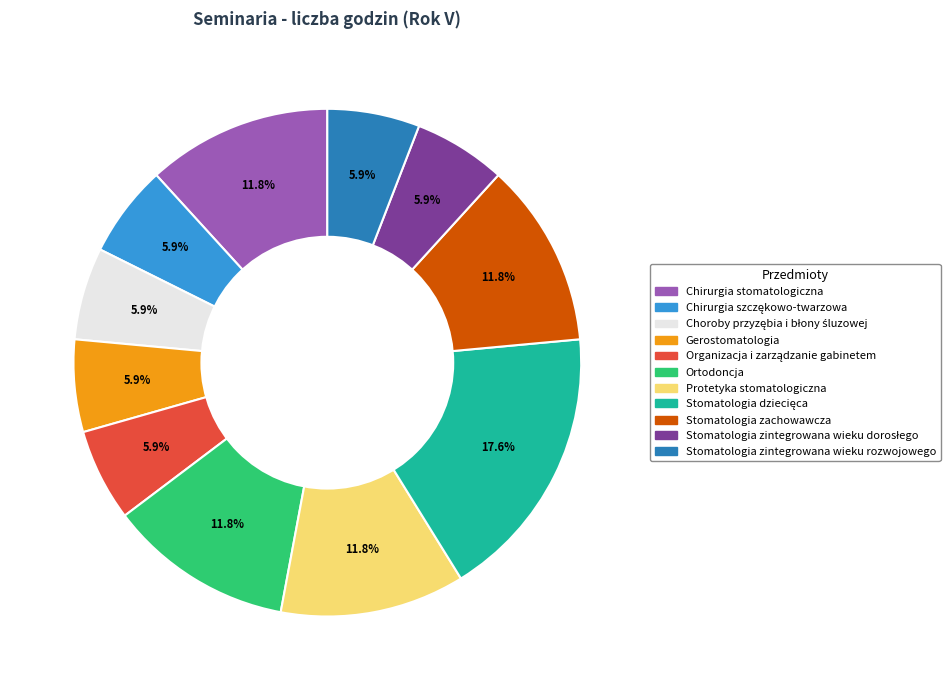

Is there any slice that represents more than half of the pie?

No